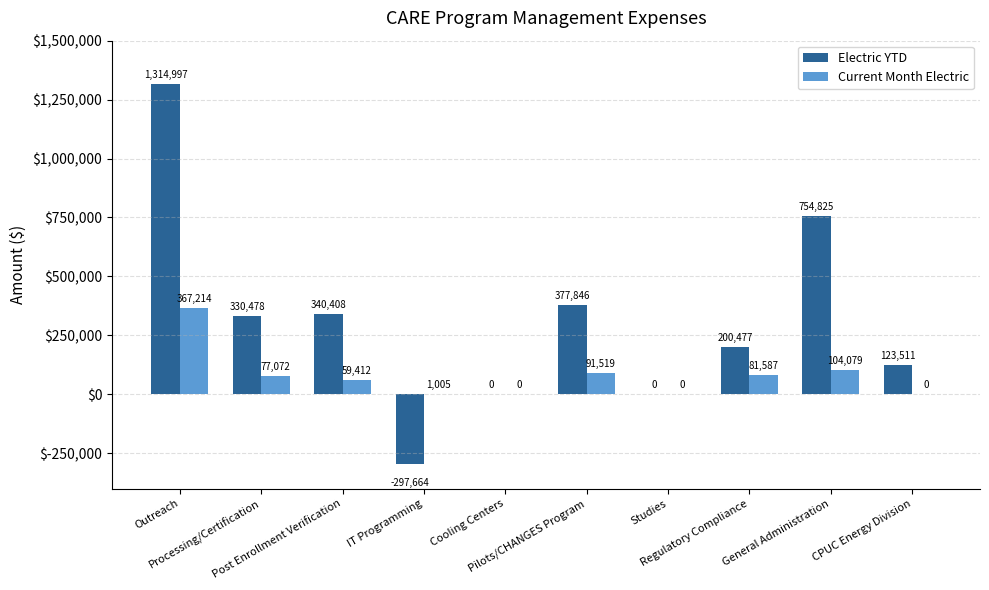

What is the sum of all Current Month Electric values?

781888.0